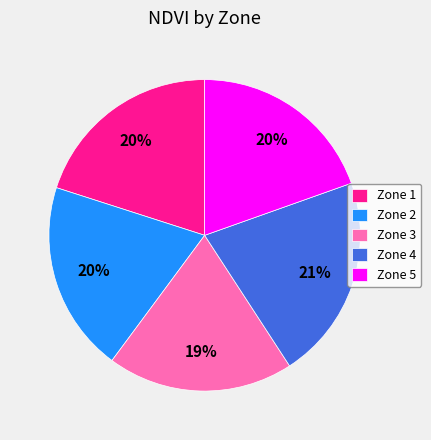

Is the sum of Zone 5 and Zone 3 greater than half?

No